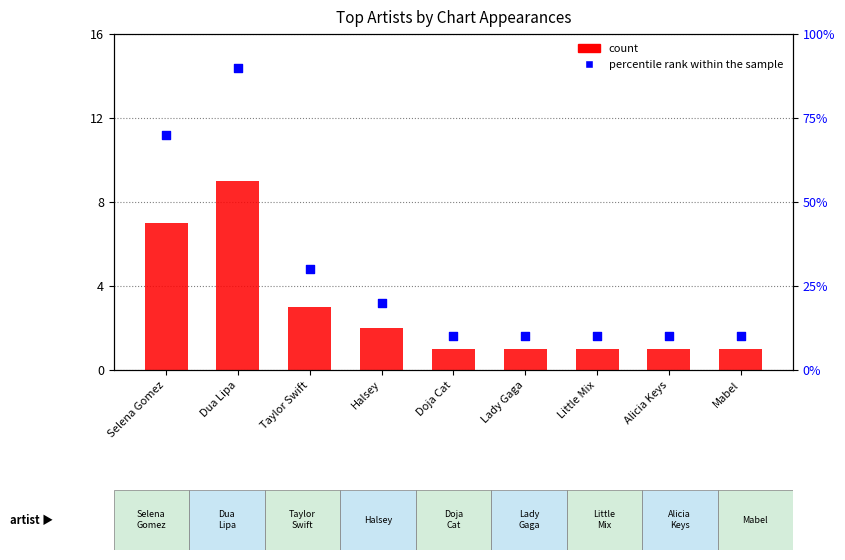

Which series has the largest Y range (max minus min)?

percentile rank within the sample